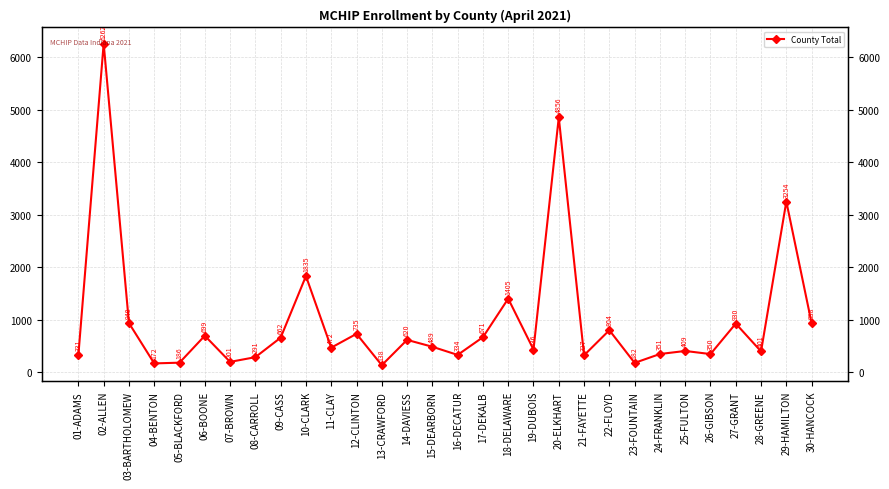

What position from the left is 05-BLACKFORD?

5